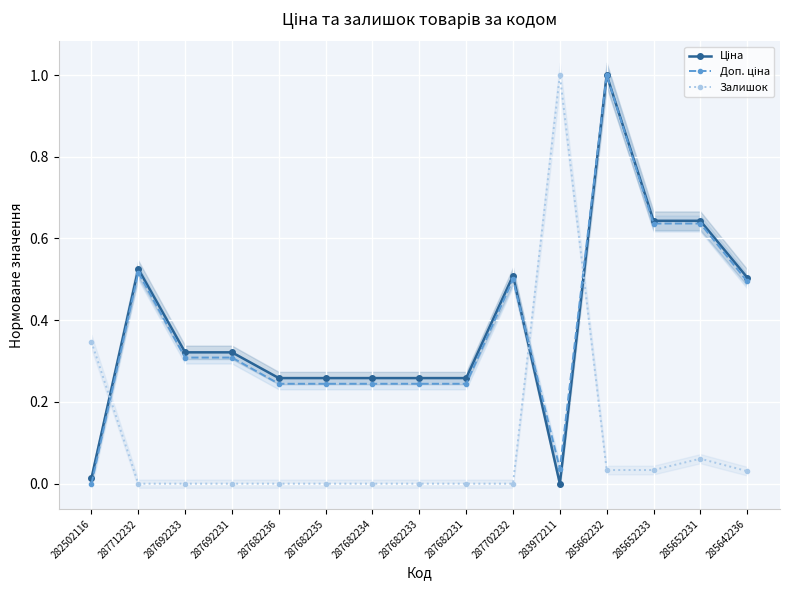

Is the value of Доп. ціна at 287682236 greater than the value of Залишок at 287702232?

Yes